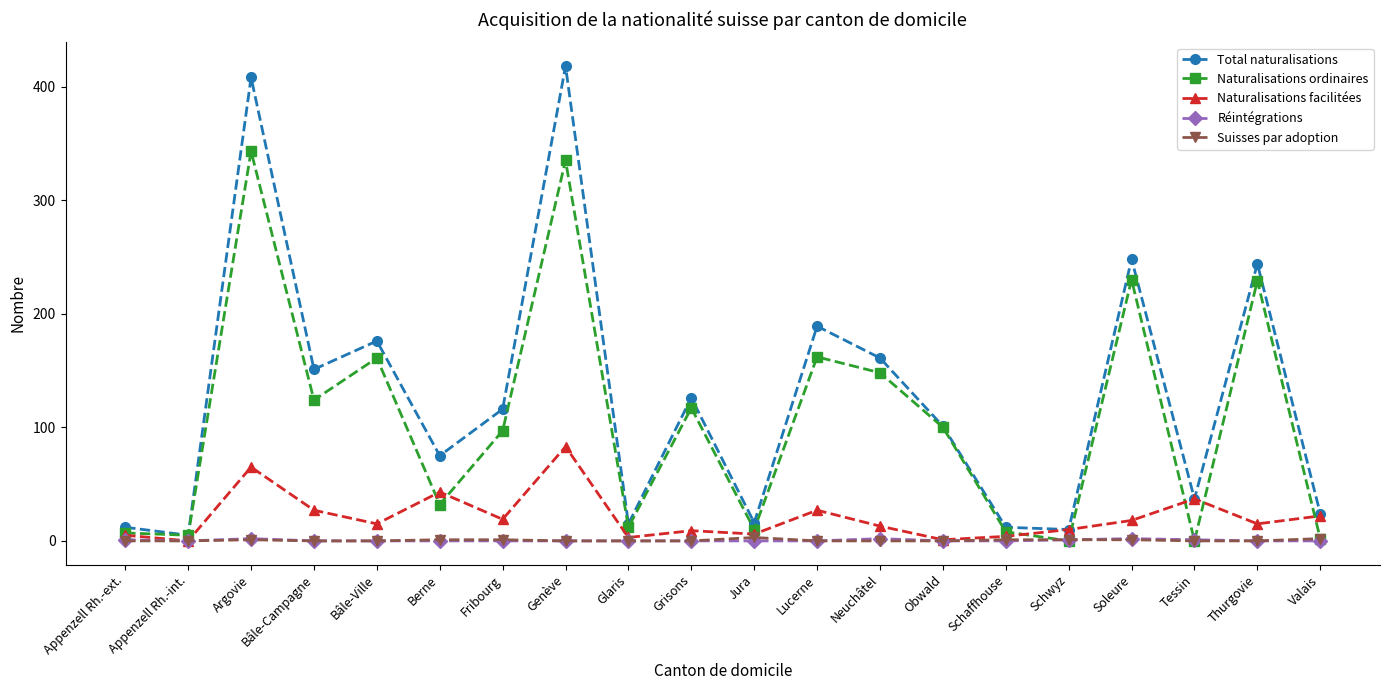

How many Réintégrations values are between 0 and 1?

17